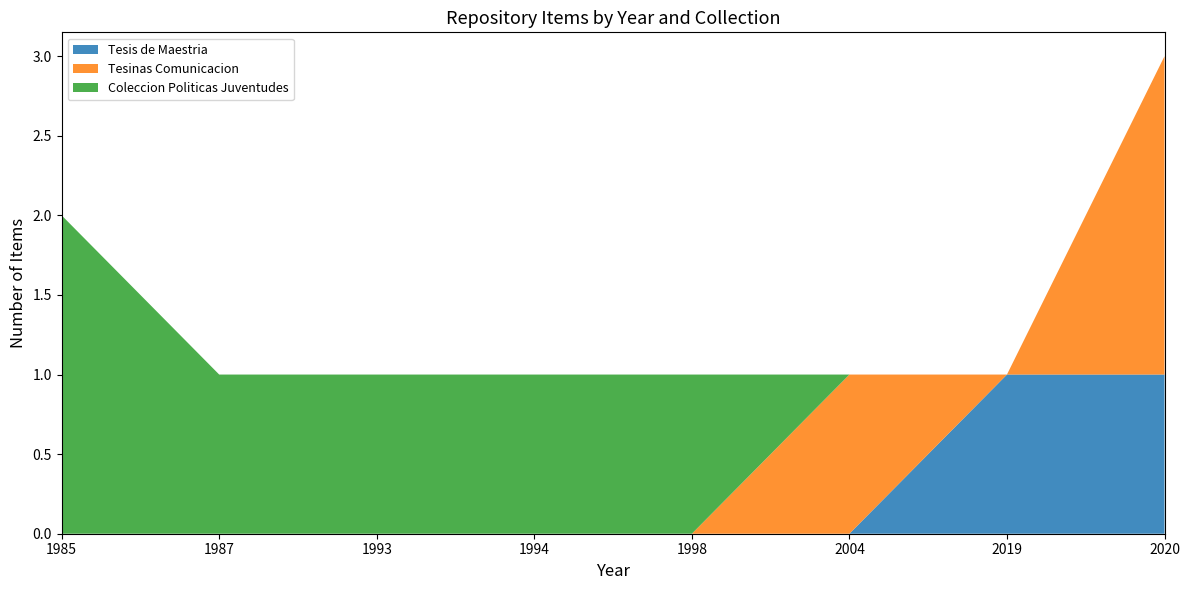

Reading left to right, transcribe all the data shown in this chart.

Tesis de Maestria: 1985=0	1987=0	1993=0	1994=0	1998=0	2004=0	2019=1	2020=1
Tesinas Comunicacion: 1985=0	1987=0	1993=0	1994=0	1998=0	2004=1	2019=0	2020=2
Coleccion Politicas Juventudes: 1985=2	1987=1	1993=1	1994=1	1998=1	2004=0	2019=0	2020=0